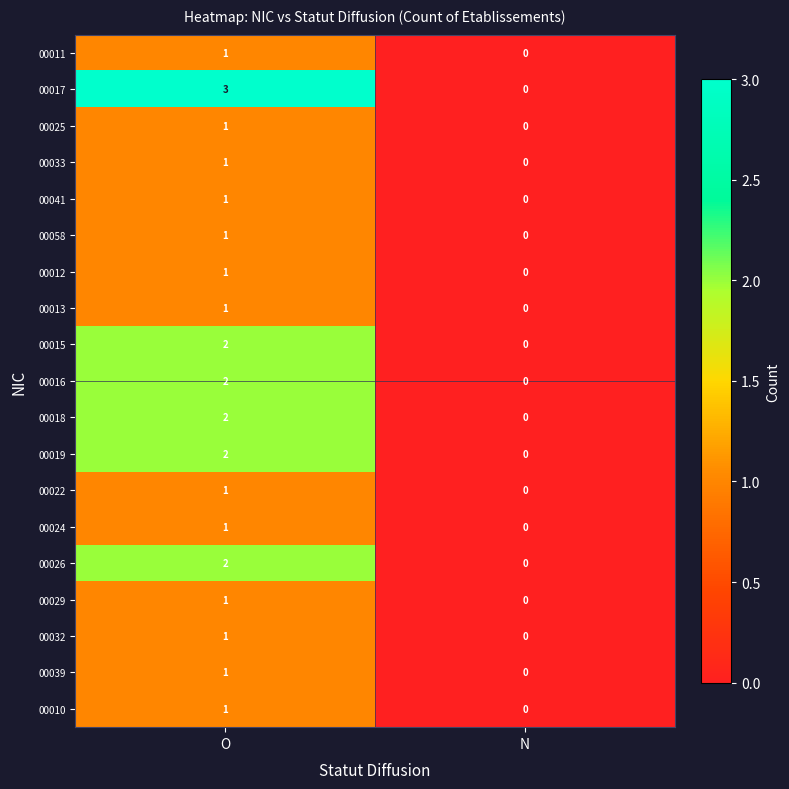

What is the sum of the 00017 values at N and O?

3